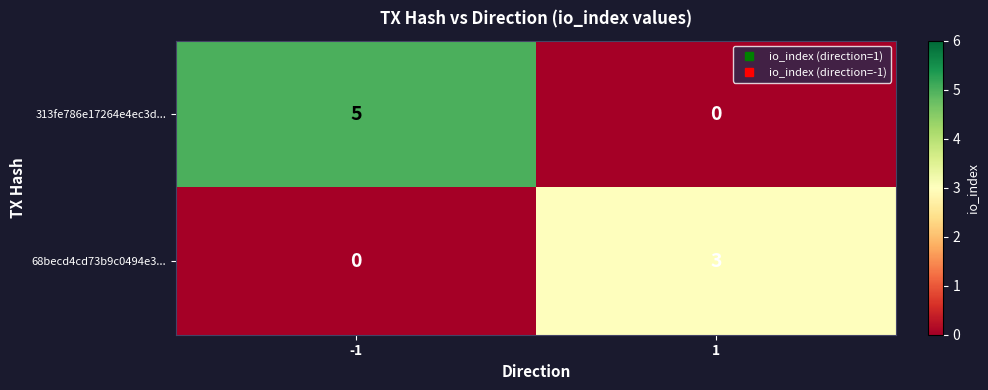

What is the total value across all series at 1?

3